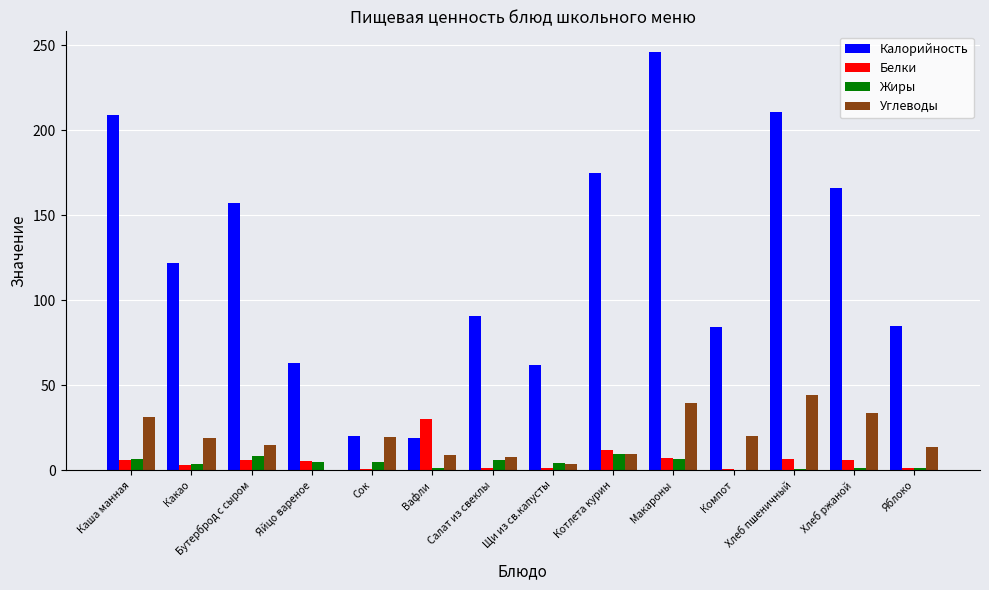

At which label is Калорийность closest to 132?

Какао